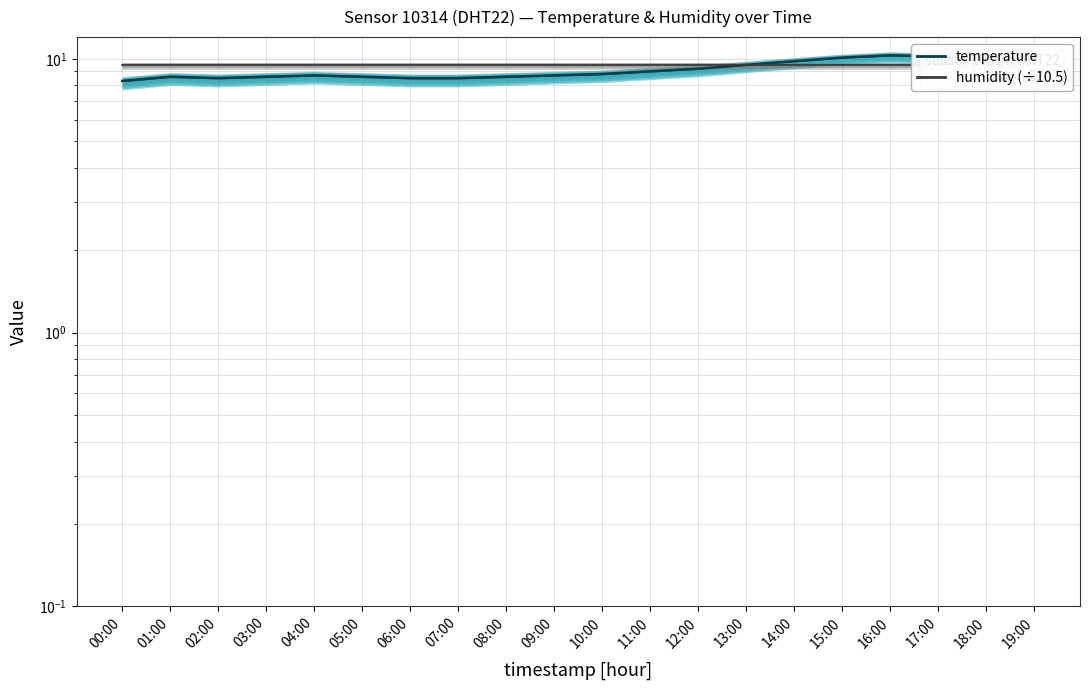

Rank the categories by temperature value from lowest to highest.

00:00, 02:00, 06:00, 07:00, 01:00, 03:00, 05:00, 08:00, 04:00, 09:00, 10:00, 11:00, 12:00, 13:00, 19:00, 14:00, 18:00, 15:00, 17:00, 16:00